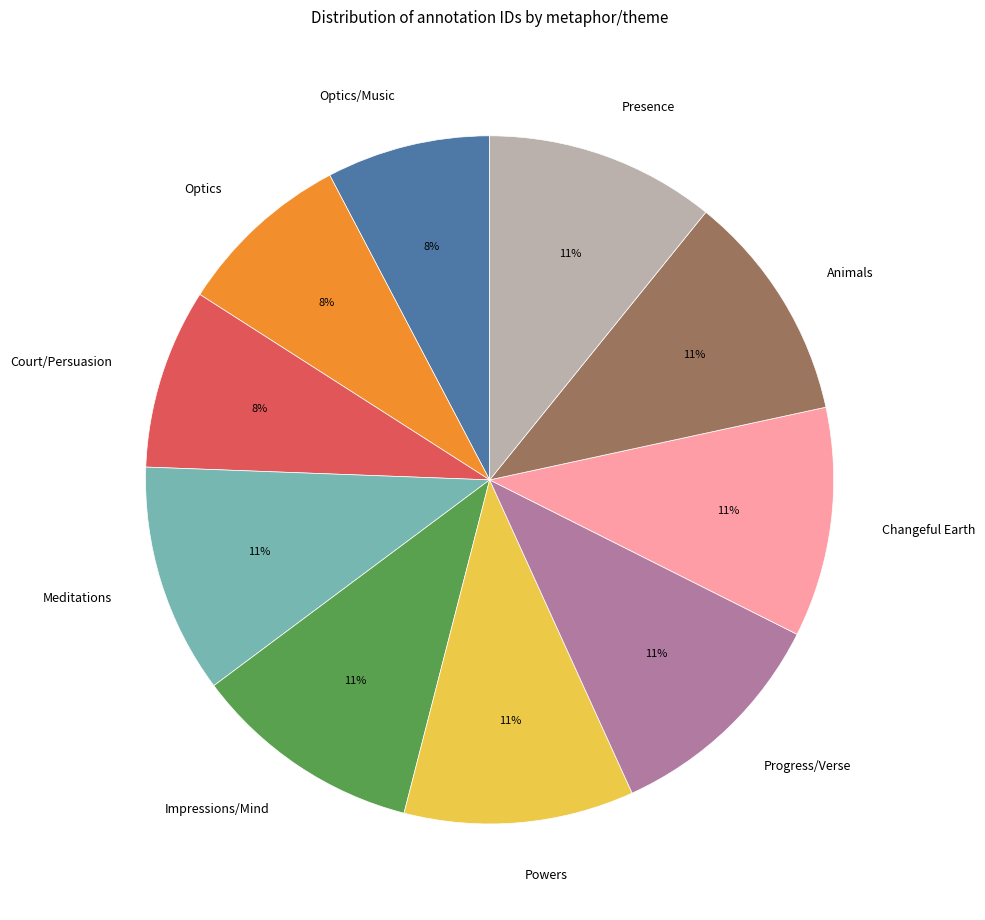

Which has a higher value, Optics or Impressions/Mind?

Impressions/Mind